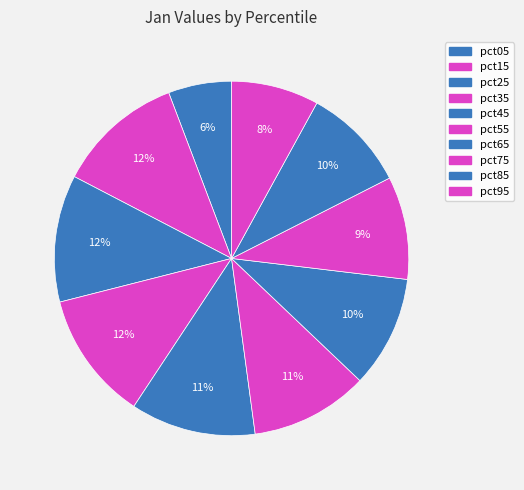

Rank the categories by value from highest to lowest.

pct35, pct25, pct15, pct45, pct55, pct65, pct85, pct75, pct95, pct05